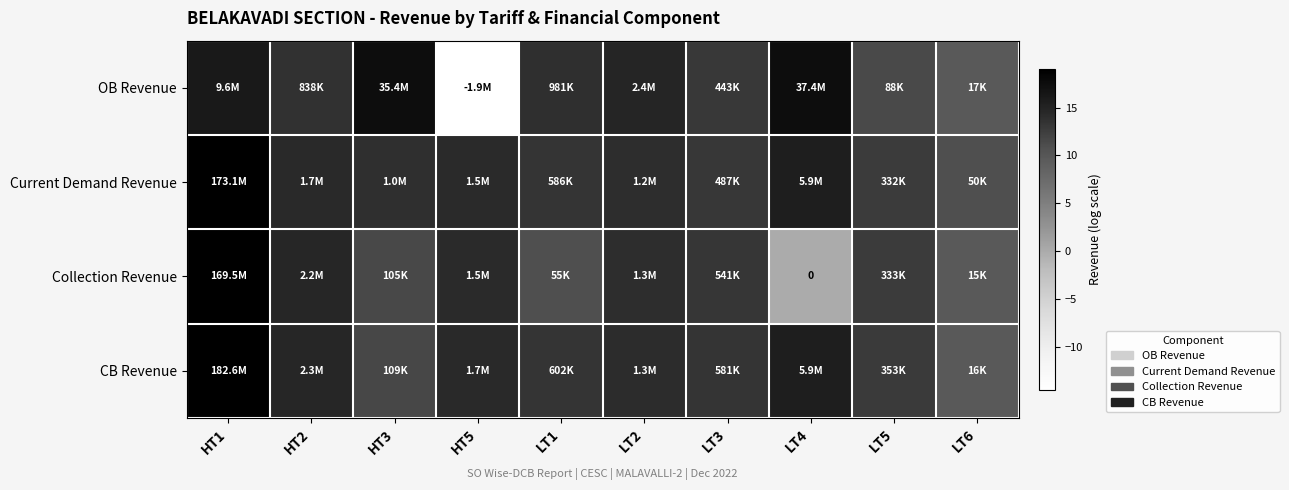

Is the value of CB Revenue at LT5 greater than the value of Current Demand Revenue at HT2?

No